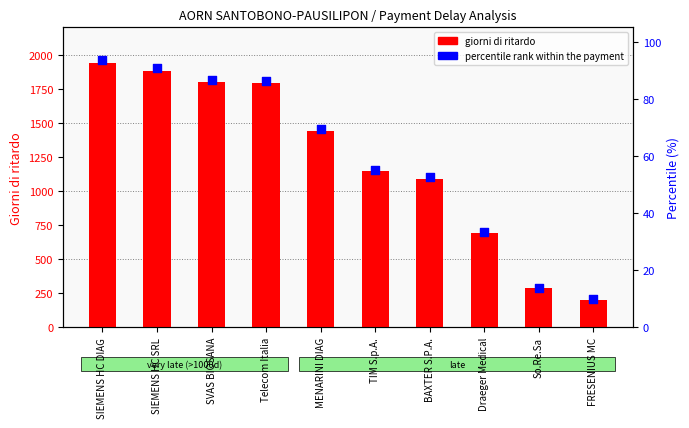

Which series has the largest total across all categories?

giorni di ritardo